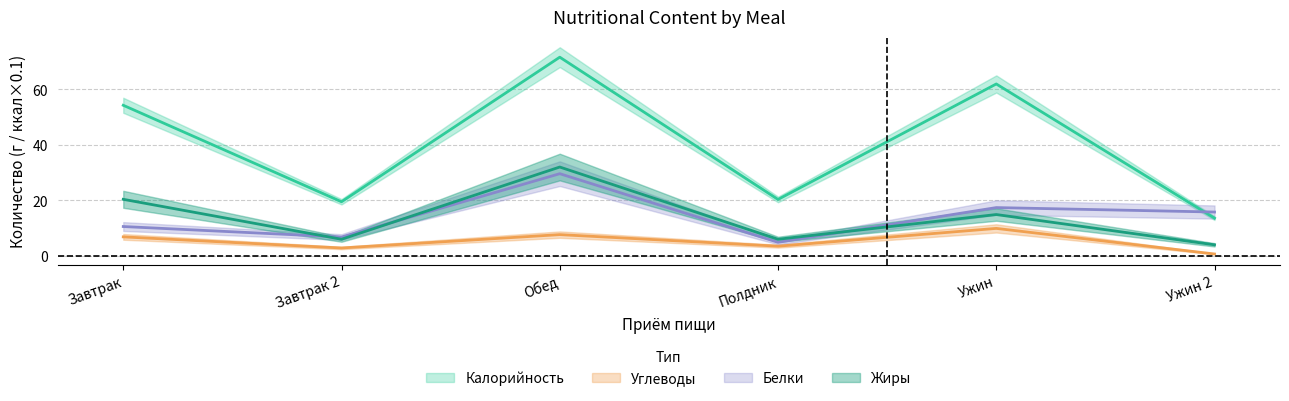

What is the spread (max minus min) of values at Обед?

63.9